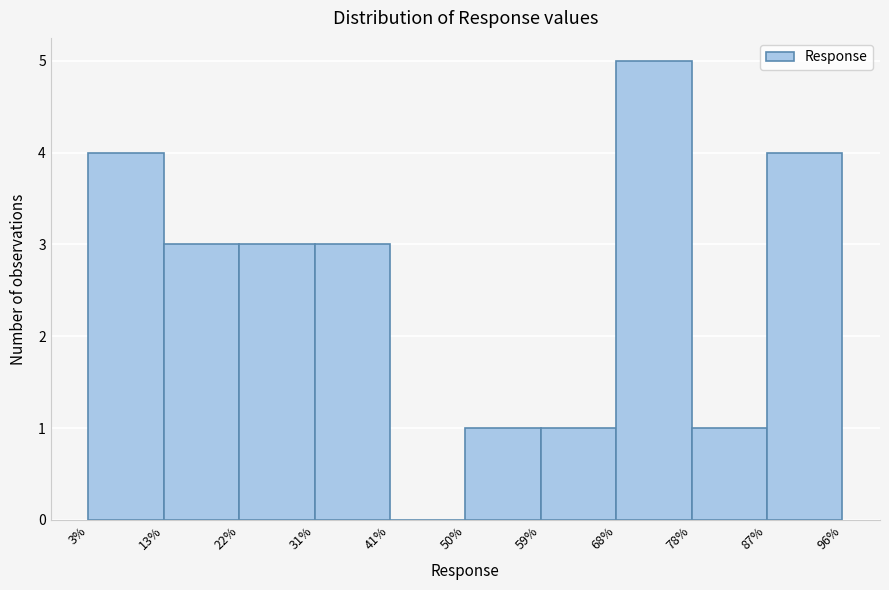

What is the height of the bar covering 87% to 96% on the x-axis? The values are not printed on the chart, so give them approximately, as read against the axis.

4